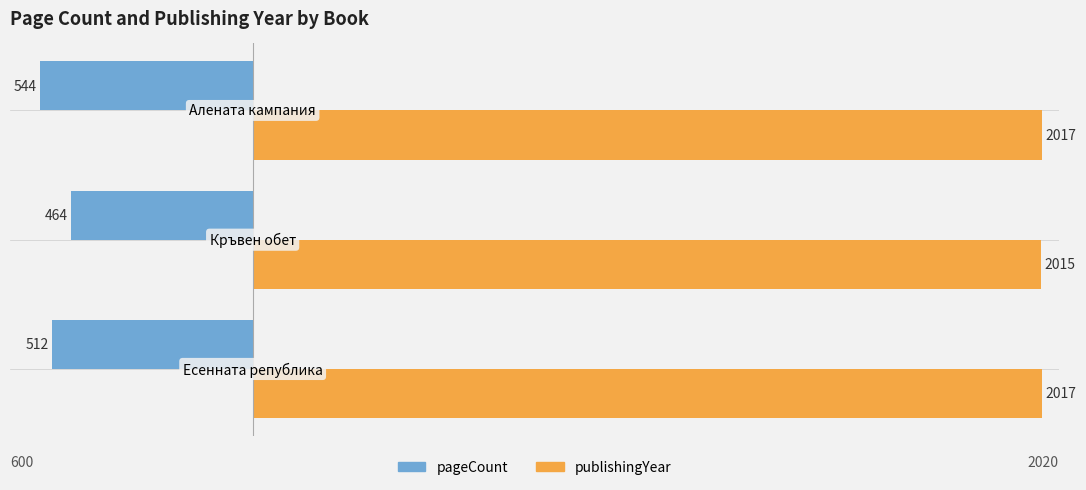

What is the difference between the maximum and second lowest values in the pageCount series?

48